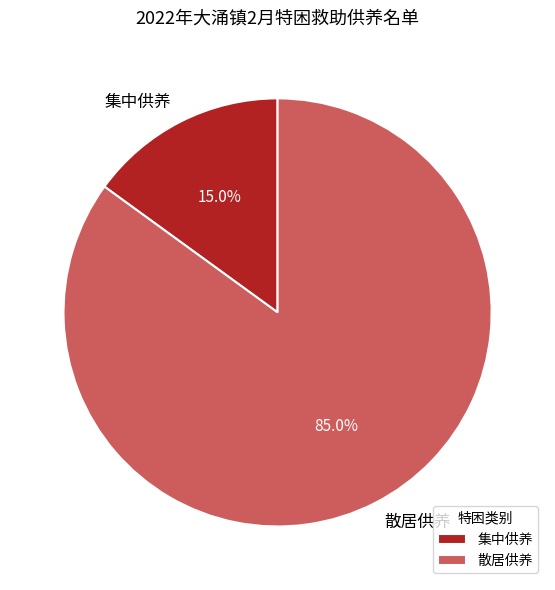

Rank the categories by value from highest to lowest.

散居供养, 集中供养